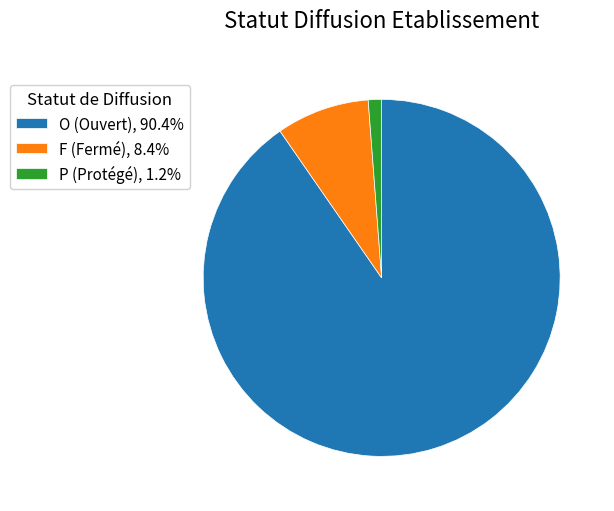

How many slices are in this pie chart?

3